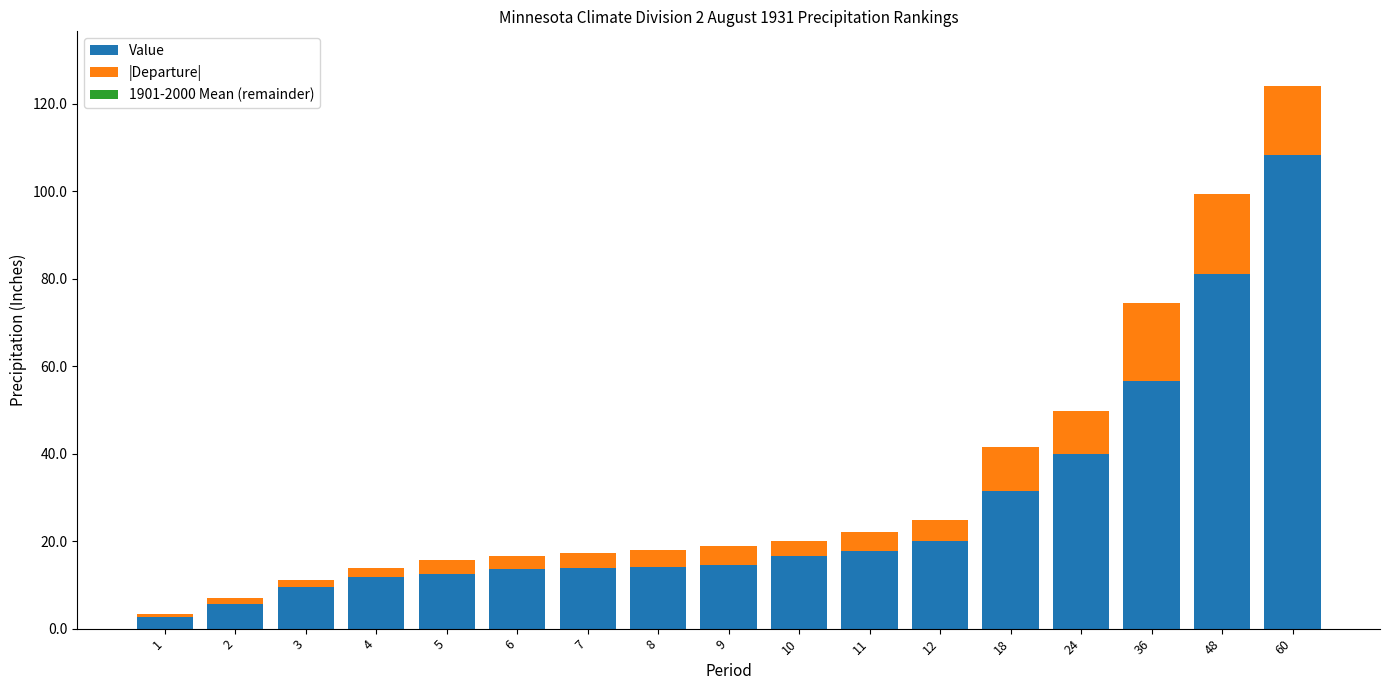

What is the maximum value for Value?

108.4